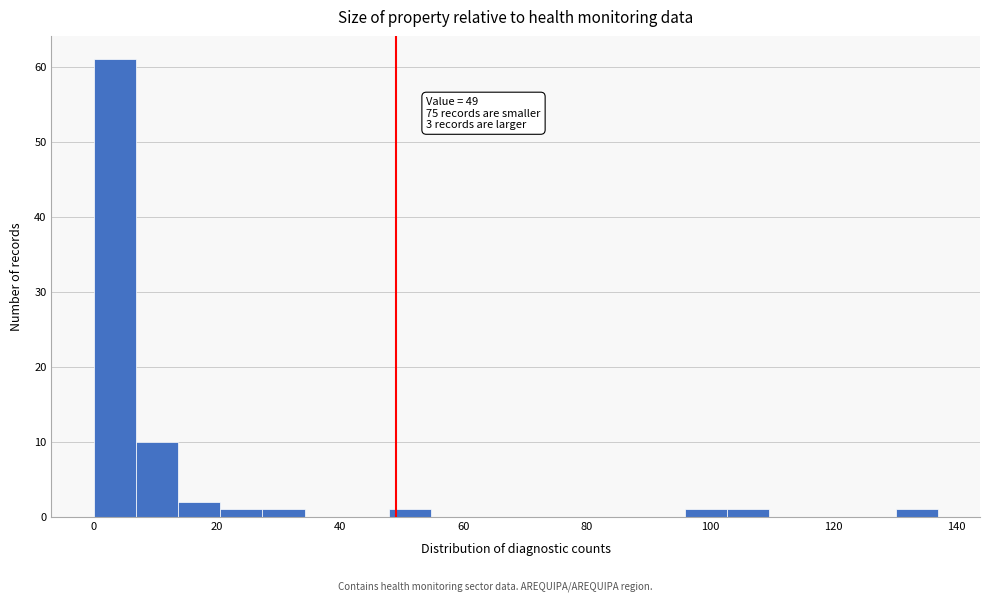

Read against the x-axis, roughly where is the centre of the tallest bar?

4